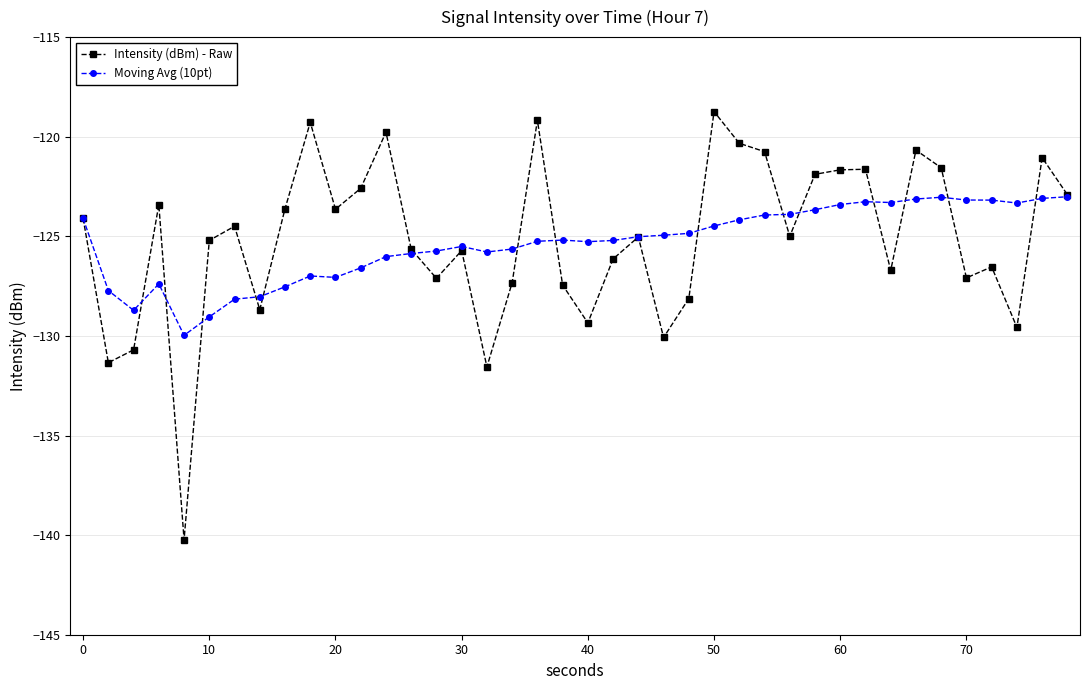

Which series has the largest range (max minus min)?

Intensity (dBm) - Raw